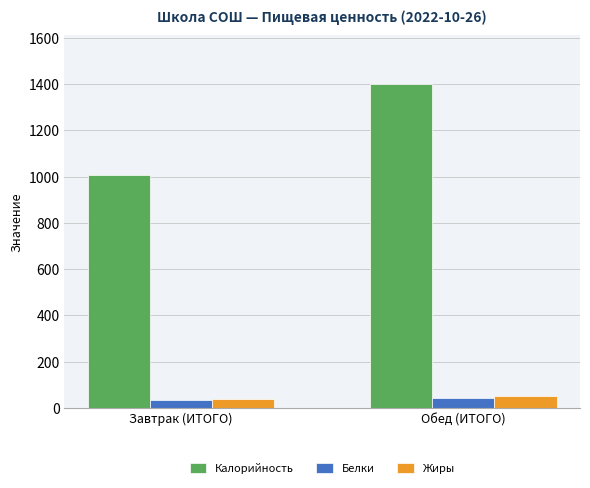

Which series has the largest total across all categories?

Калорийность